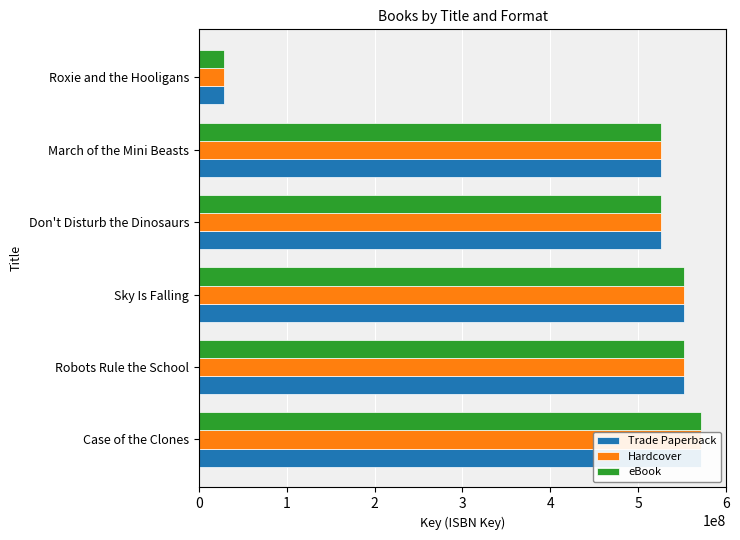

Count the number of categories in the chart.

6